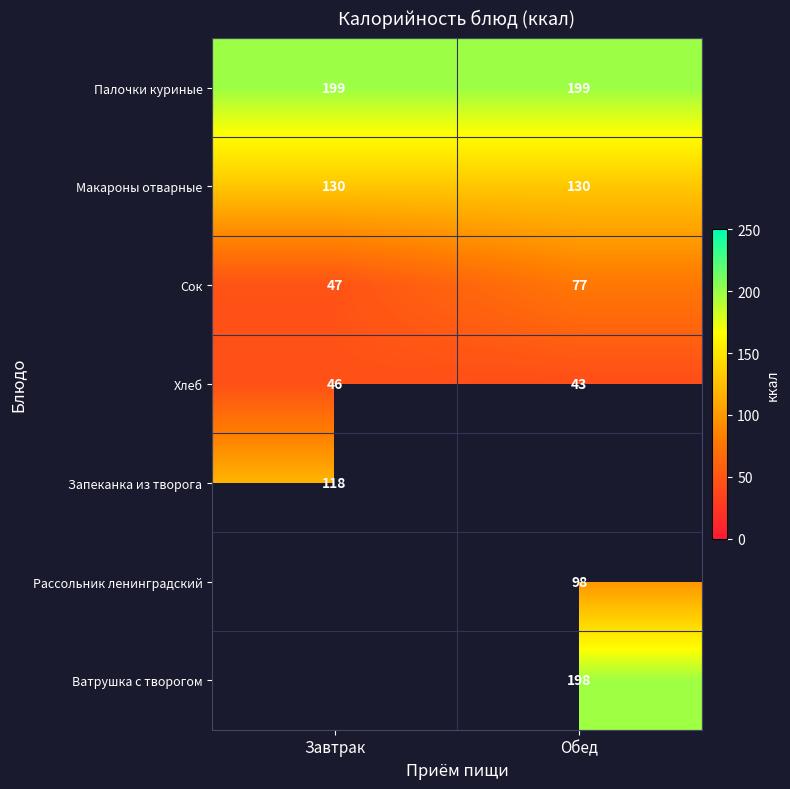

Is it true that Макароны отварные equals 218 at Обед?

False